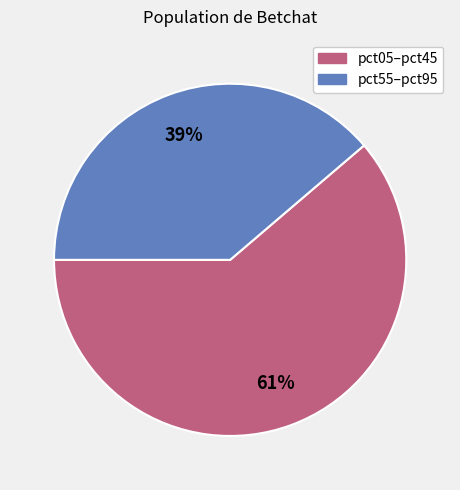

To the nearest percent, what is the average slice percentage?

50%